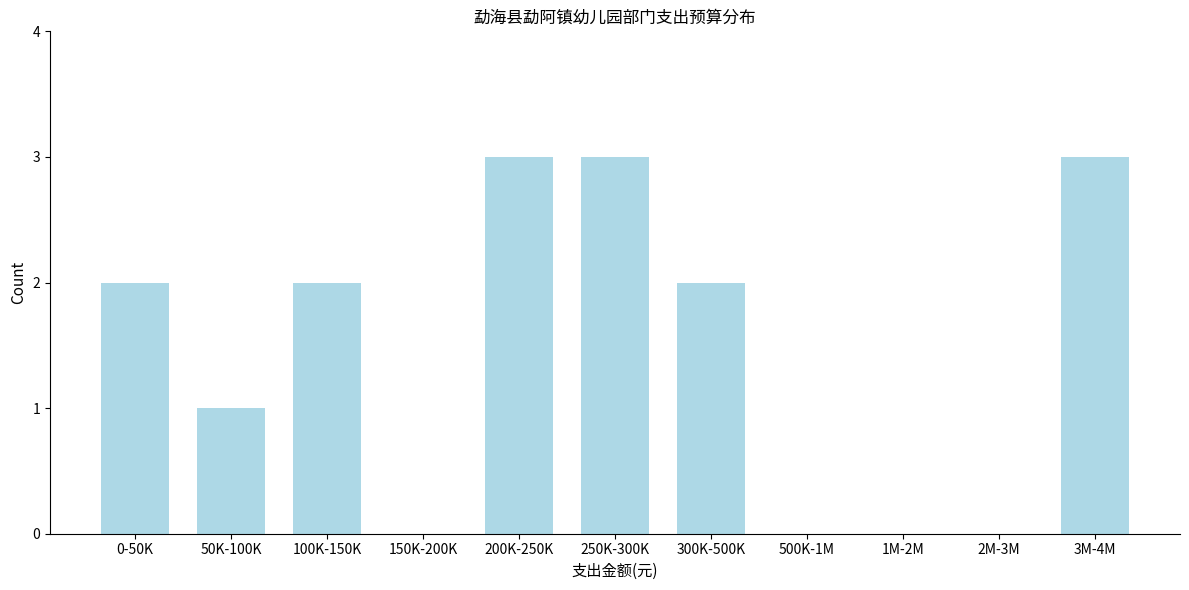

Reading left to right, extract all data points from this chart.

0-50K=2	50K-100K=1	100K-150K=2	150K-200K=0	200K-250K=3	250K-300K=3	300K-500K=2	500K-1M=0	1M-2M=0	2M-3M=0	3M-4M=3